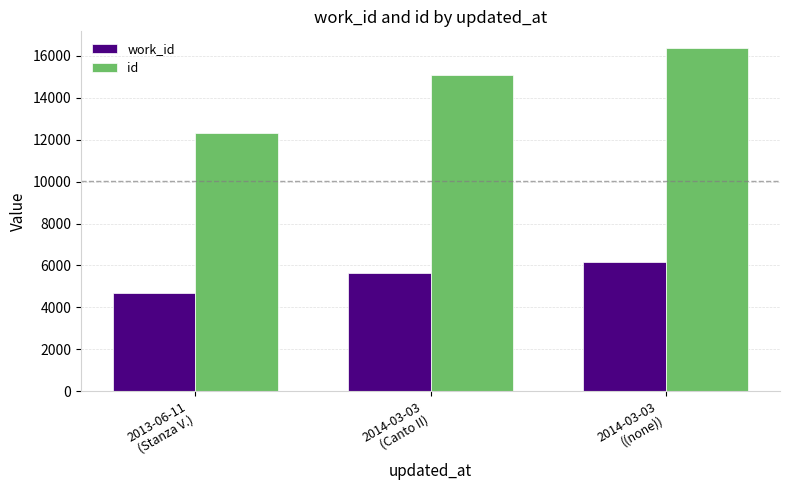

Rank the categories by work_id value from lowest to highest.

2013-06-11
(Stanza V.), 2014-03-03
(Canto II), 2014-03-03
((none))